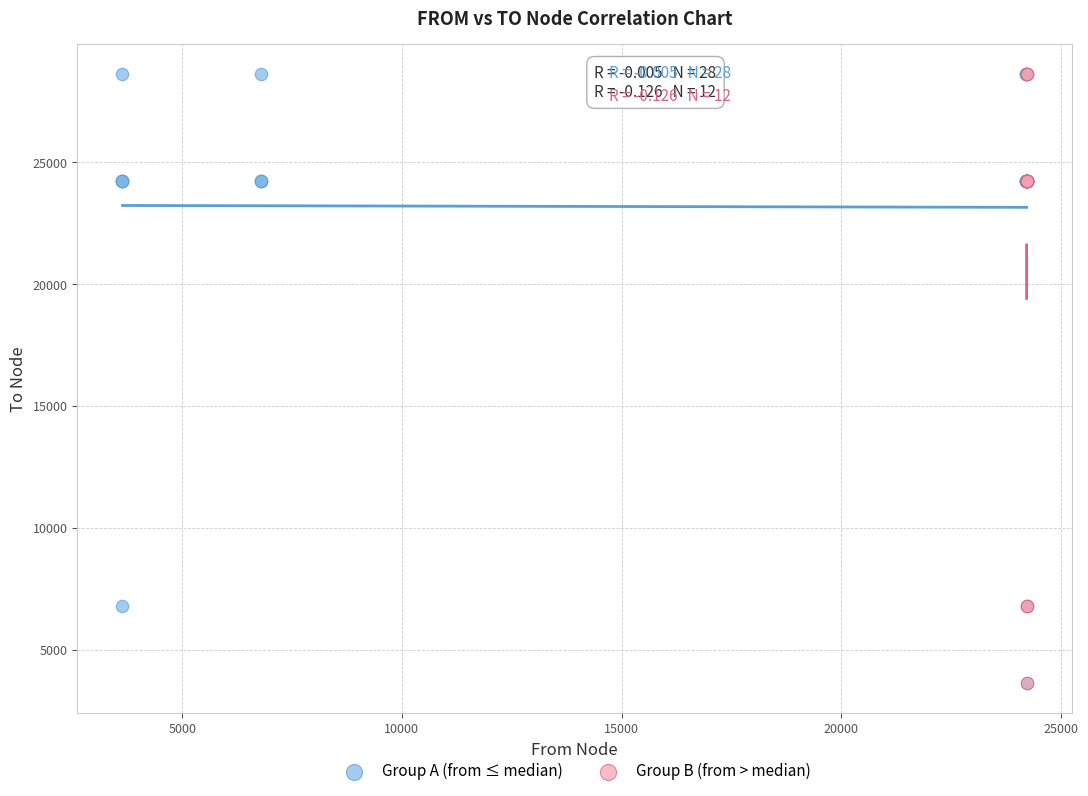

What are all the series names shown in the legend?

Group A (from ≤ median), Group B (from > median)